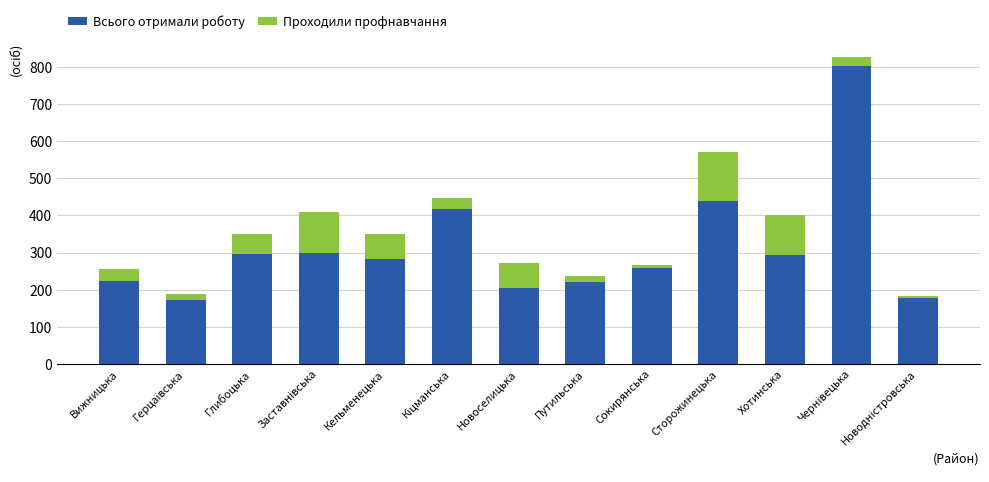

What is the highest value of the Всього отримали роботу series?

803